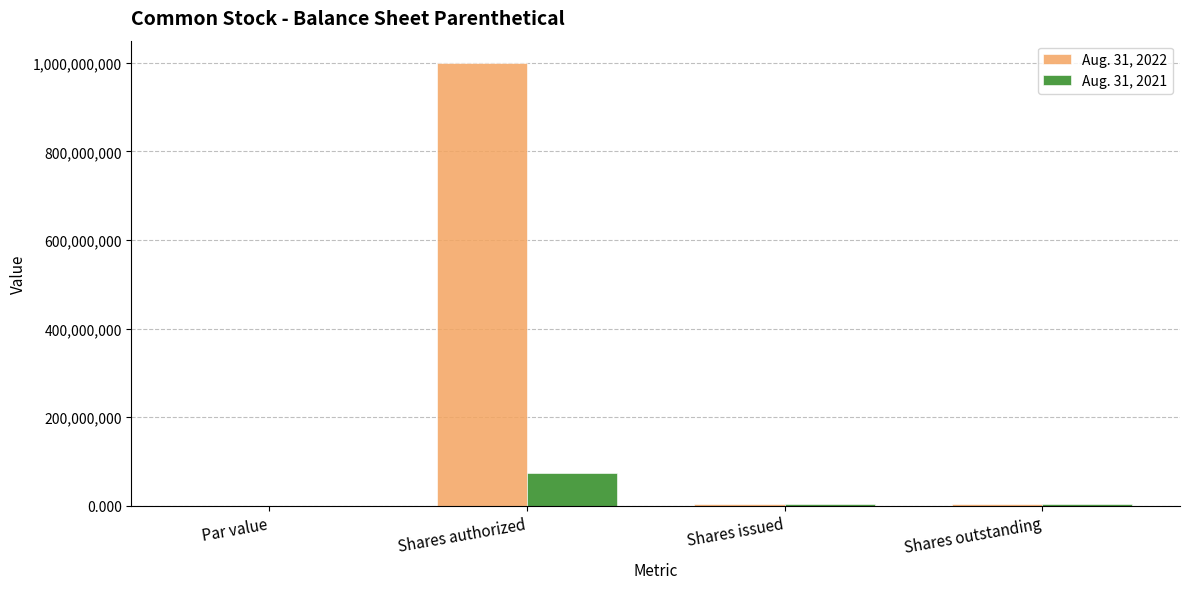

Is the value of Aug. 31, 2022 at Shares issued greater than the value of Aug. 31, 2021 at Shares authorized?

No